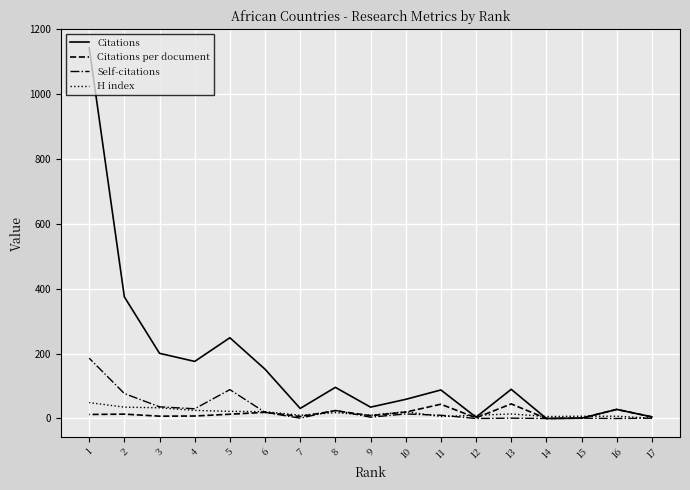

The Self-citations series shows 6.5 at 9. True or false?

False